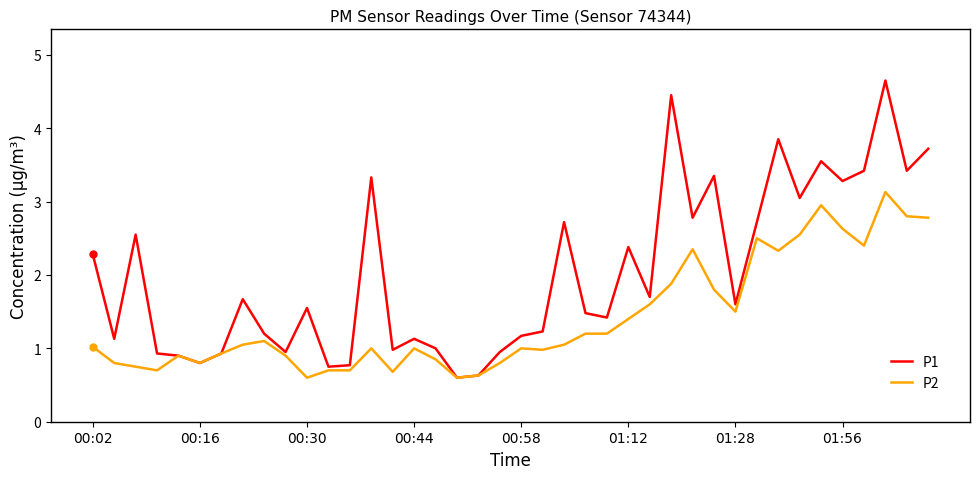

What is the minimum value for P1?

0.6